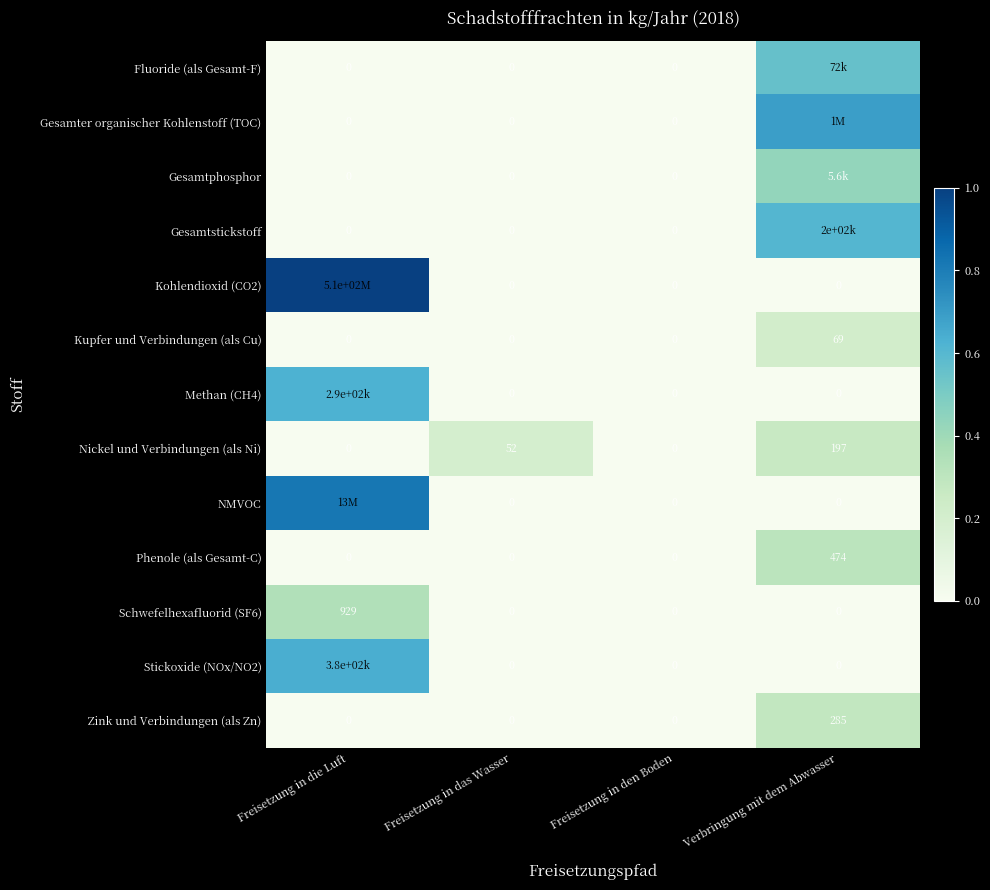

Is the value of Schwefelhexafluorid (SF6) at Freisetzung in die Luft greater than the value of Gesamtstickstoff at Freisetzung in das Wasser?

Yes